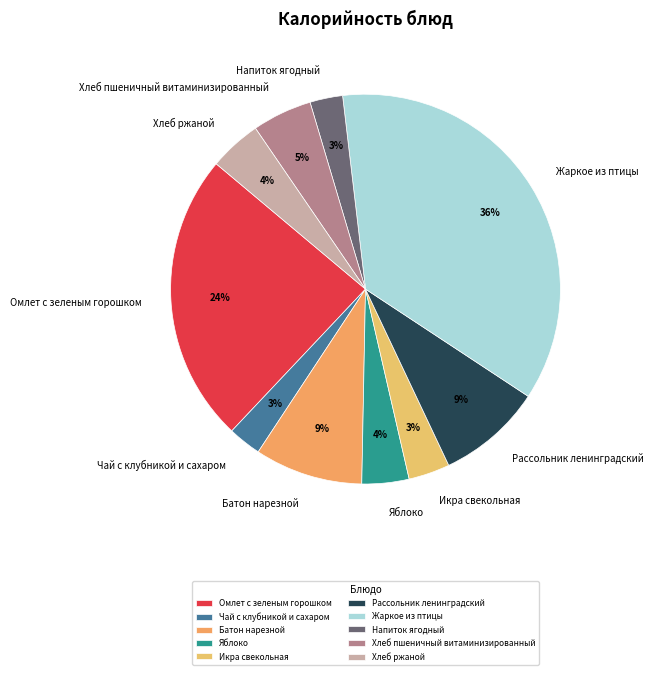

Does Яблоко represent more than half of the total?

No